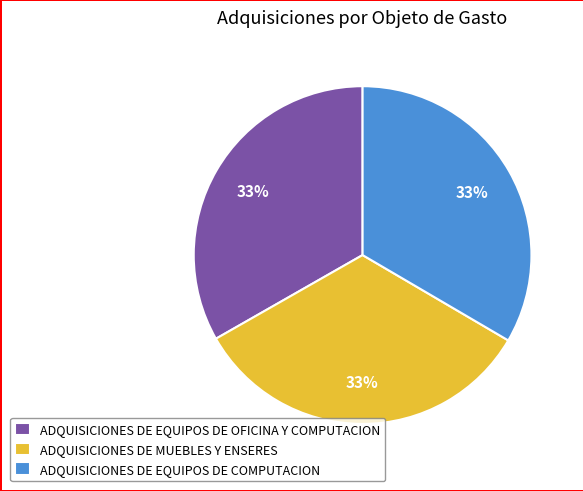

To the nearest percent, what is the average slice percentage?

33%